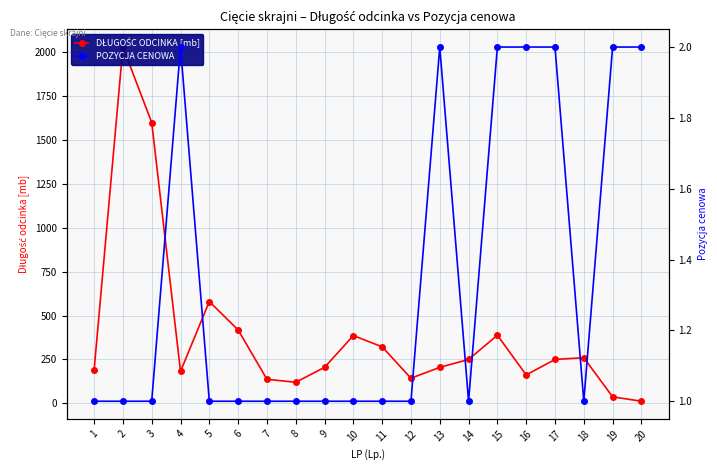

At how many categories does at least one series exceed 1618?

1